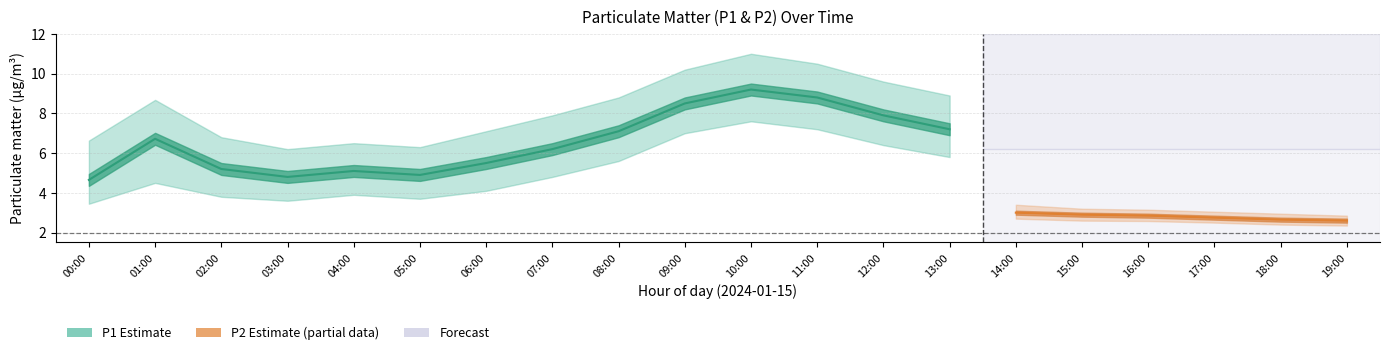

What is the maximum value shown in the chart?

11.0